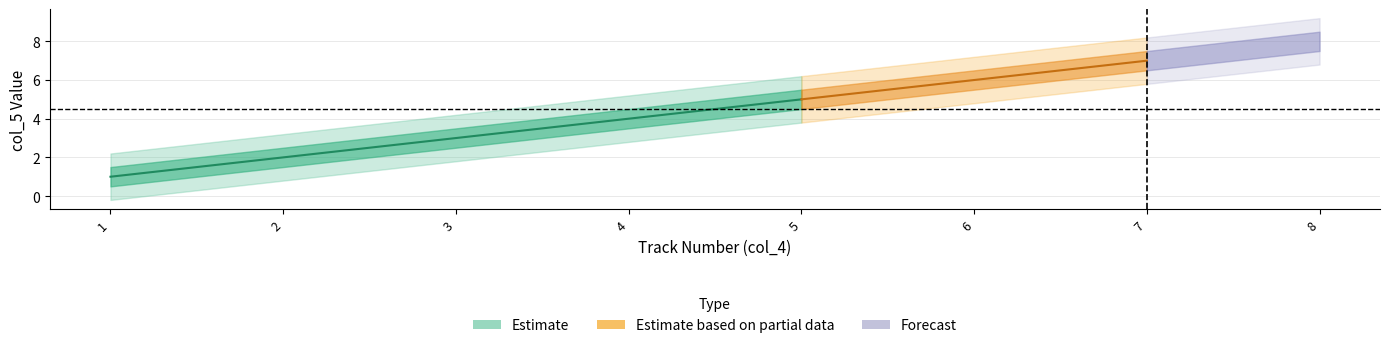

Approximately how many times larger is the value at 2 compared to 3?

0.7